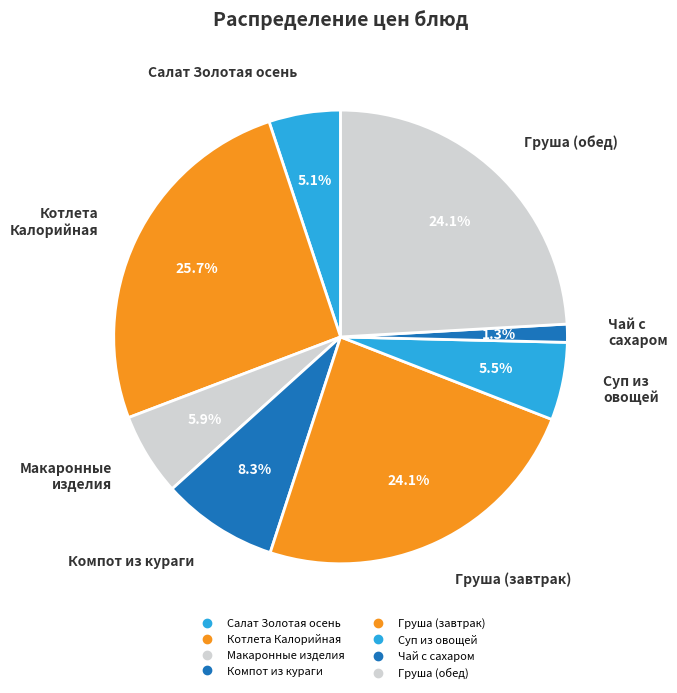

To the nearest percent, what percentage of the pie is Чай с сахаром?

1%